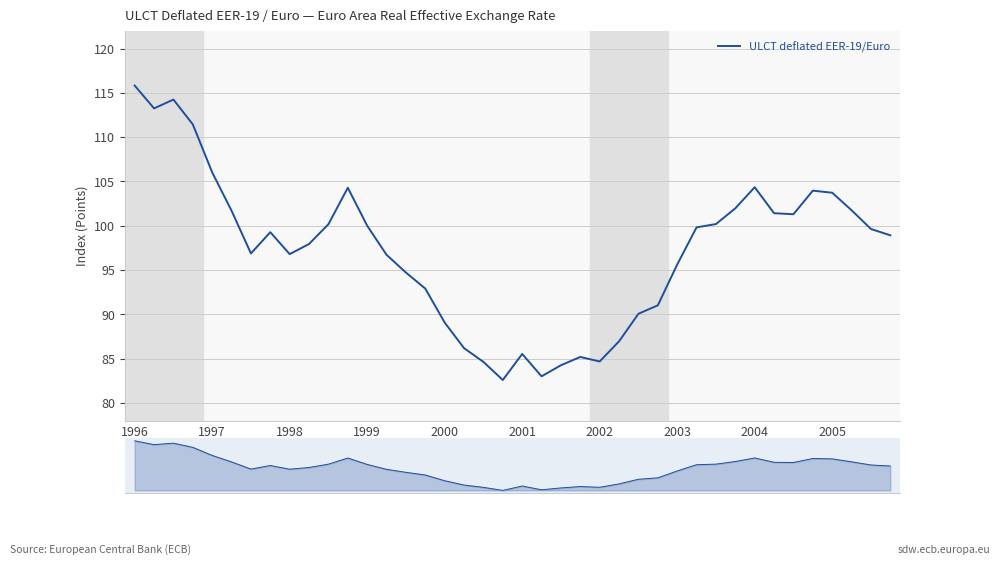

What is the average value?

97.2